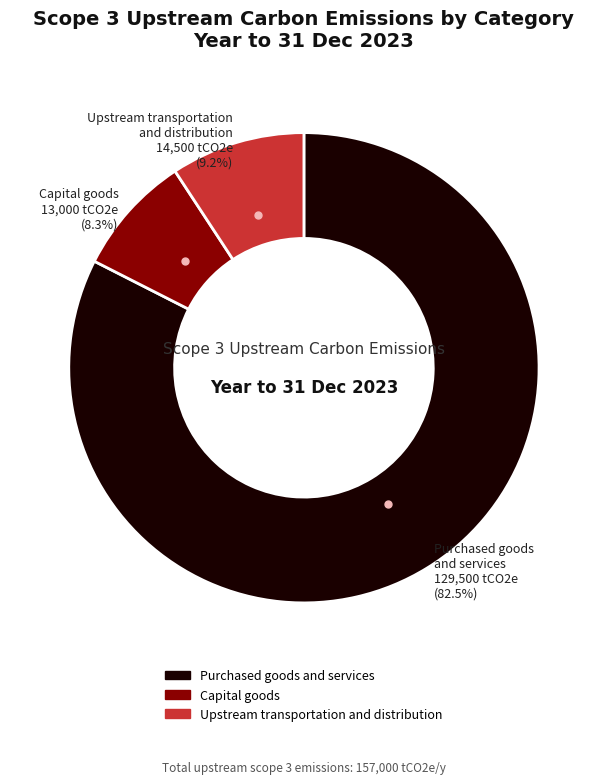

Is there a majority slice in this chart?

Yes